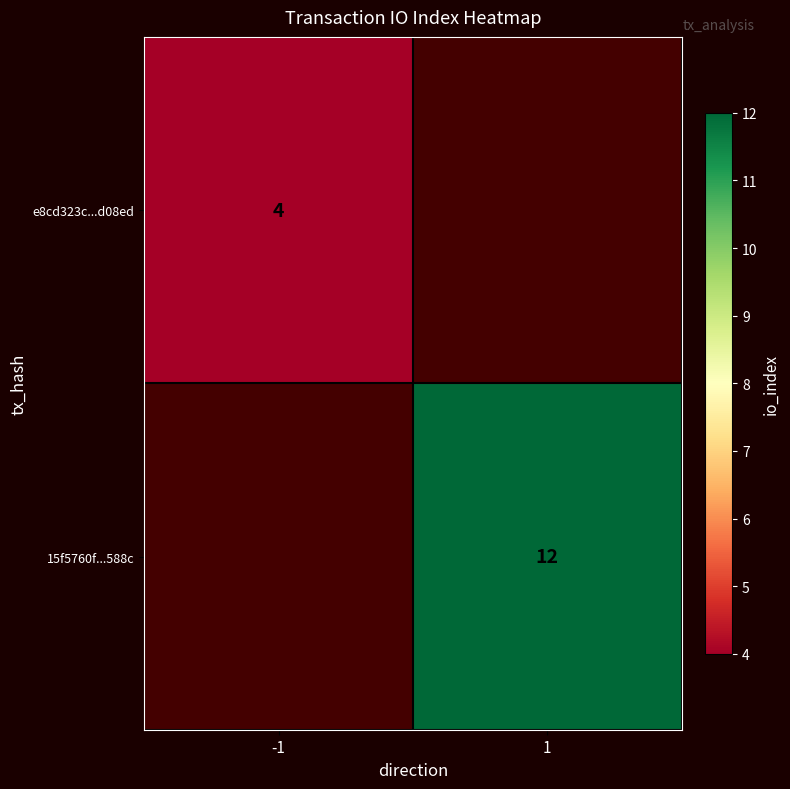

How many data points does each series have?

2